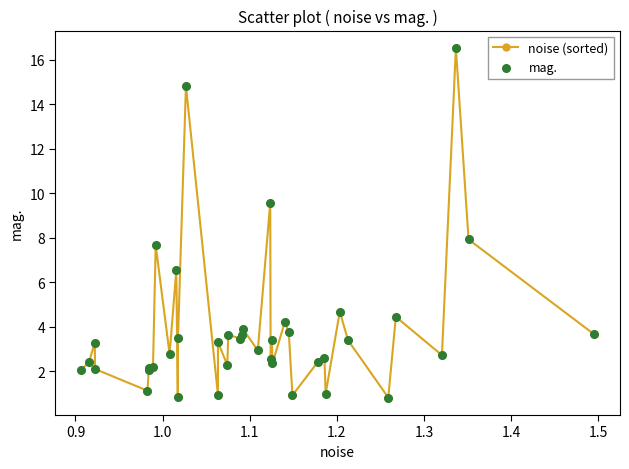

What is the sum of all values?

154.8